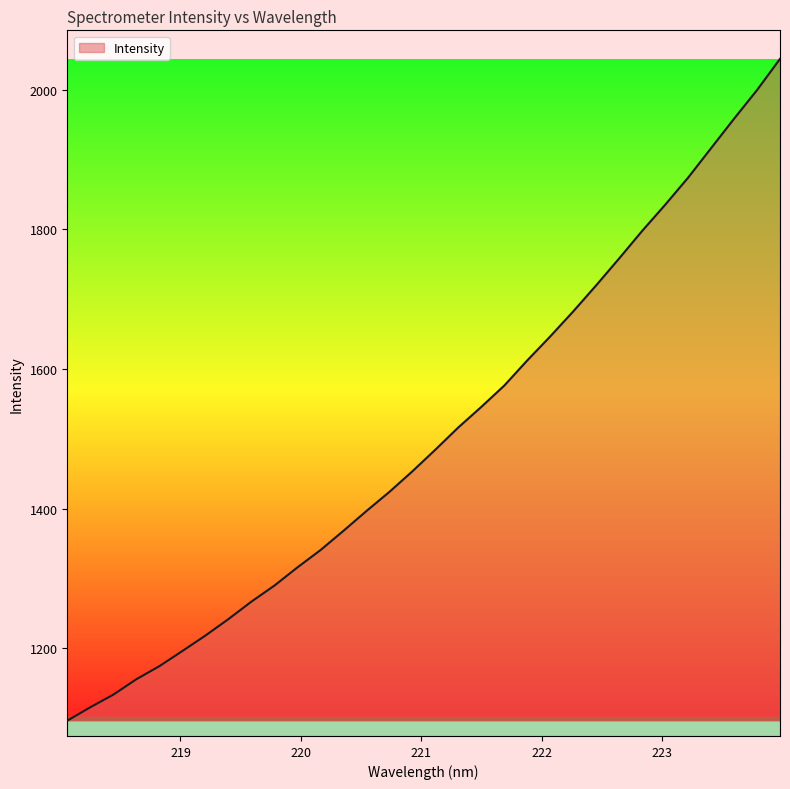

What is the minimum value shown in the chart?

1096.2